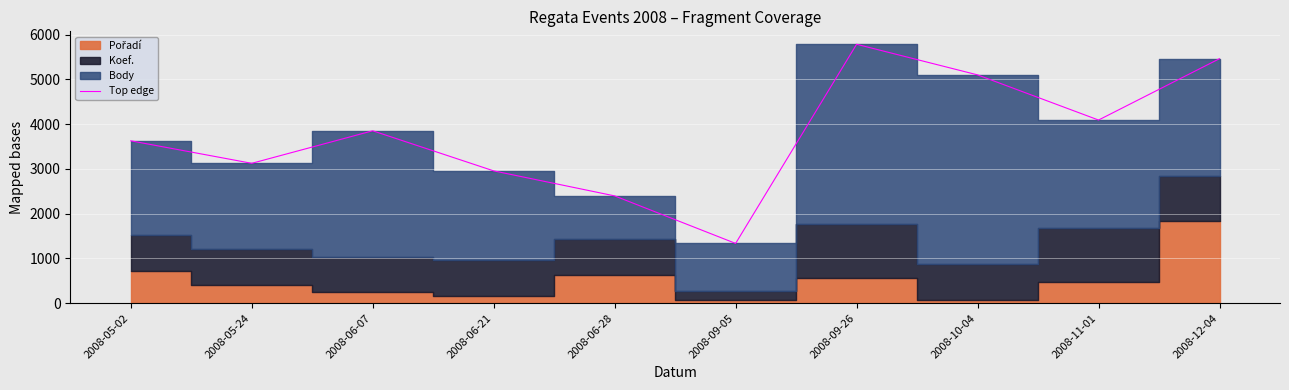

The chart shows a value of 2011 at 2008-05-02. True or false?

False